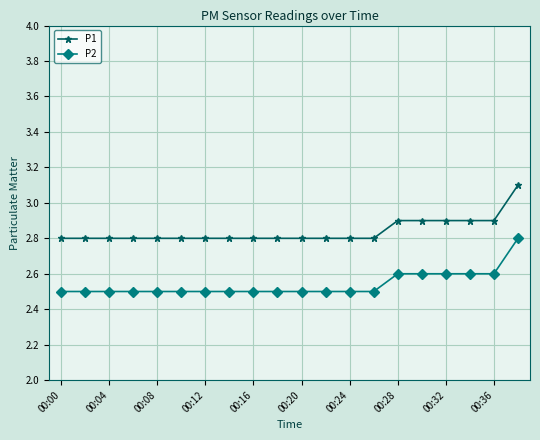

What is the difference between the maximum and minimum values in the P1 series?

0.3